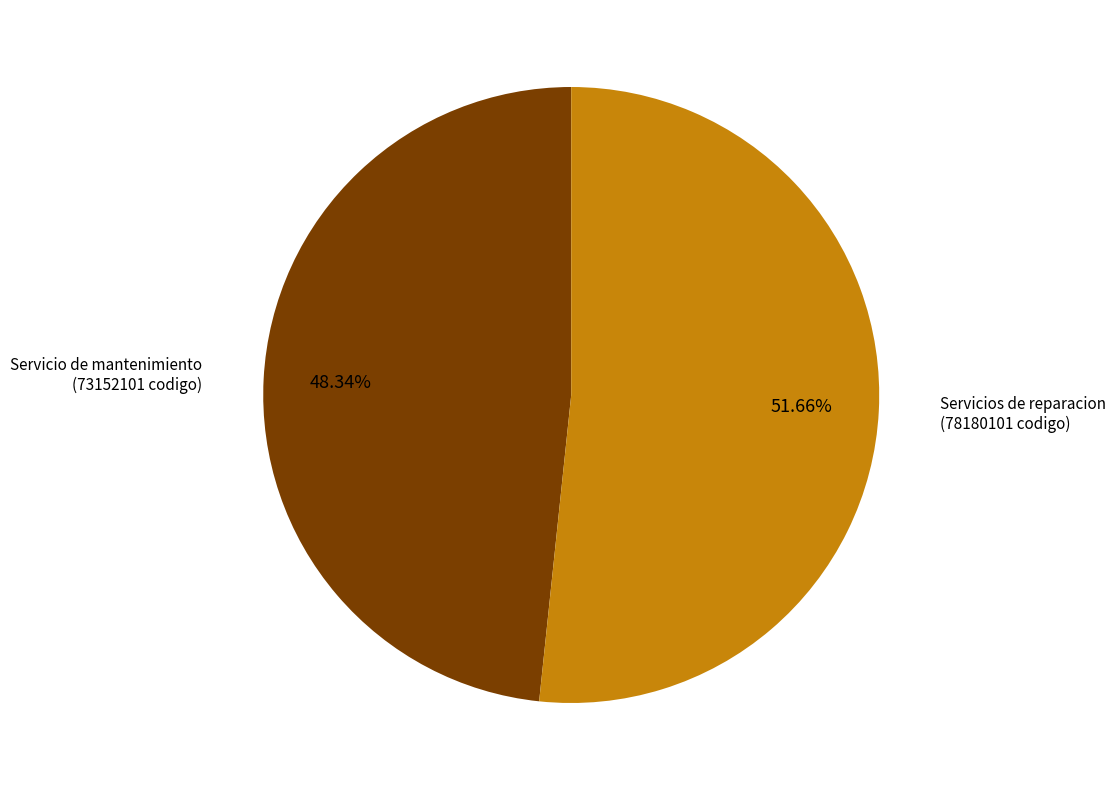

Is there any slice that represents more than half of the pie?

Yes